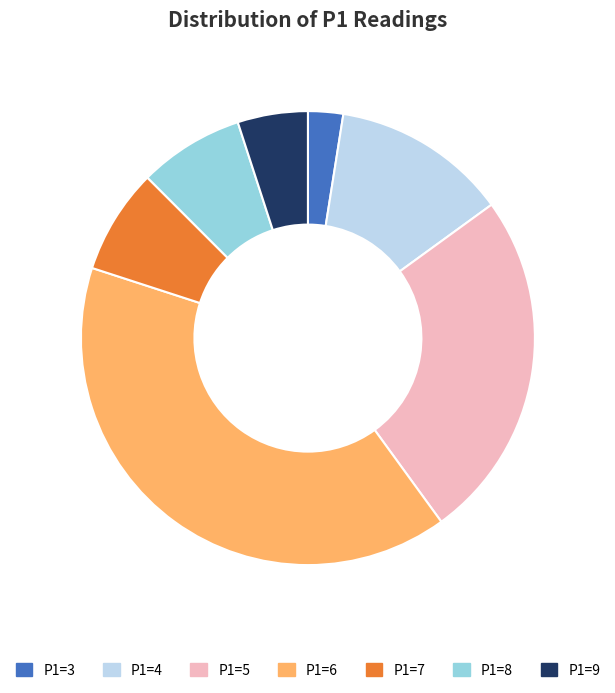

Is the sum of P1=8 and P1=5 greater than half?

No